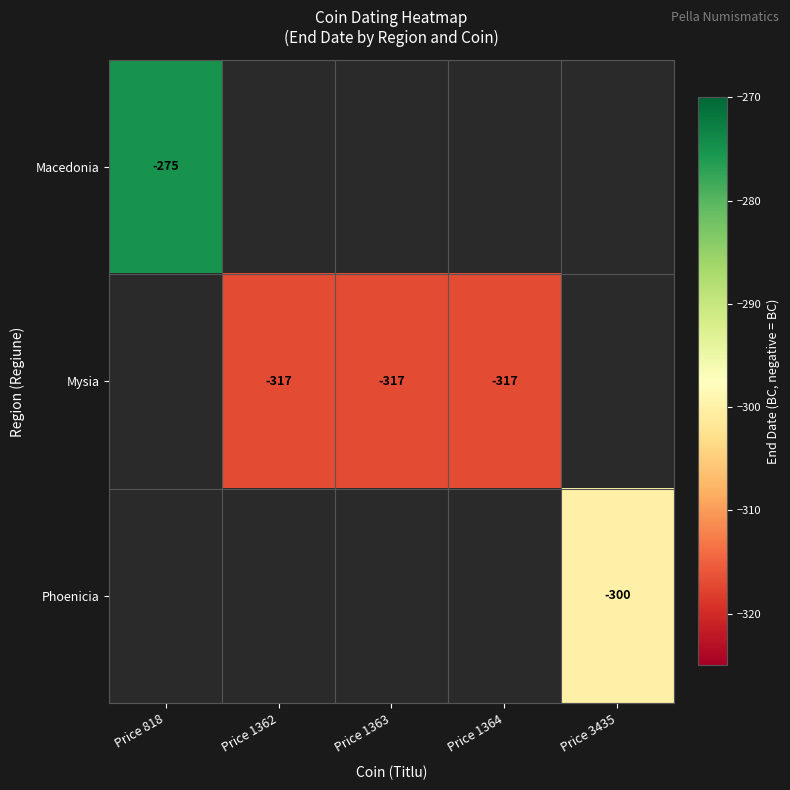

What is the greatest value displayed?

-275.0